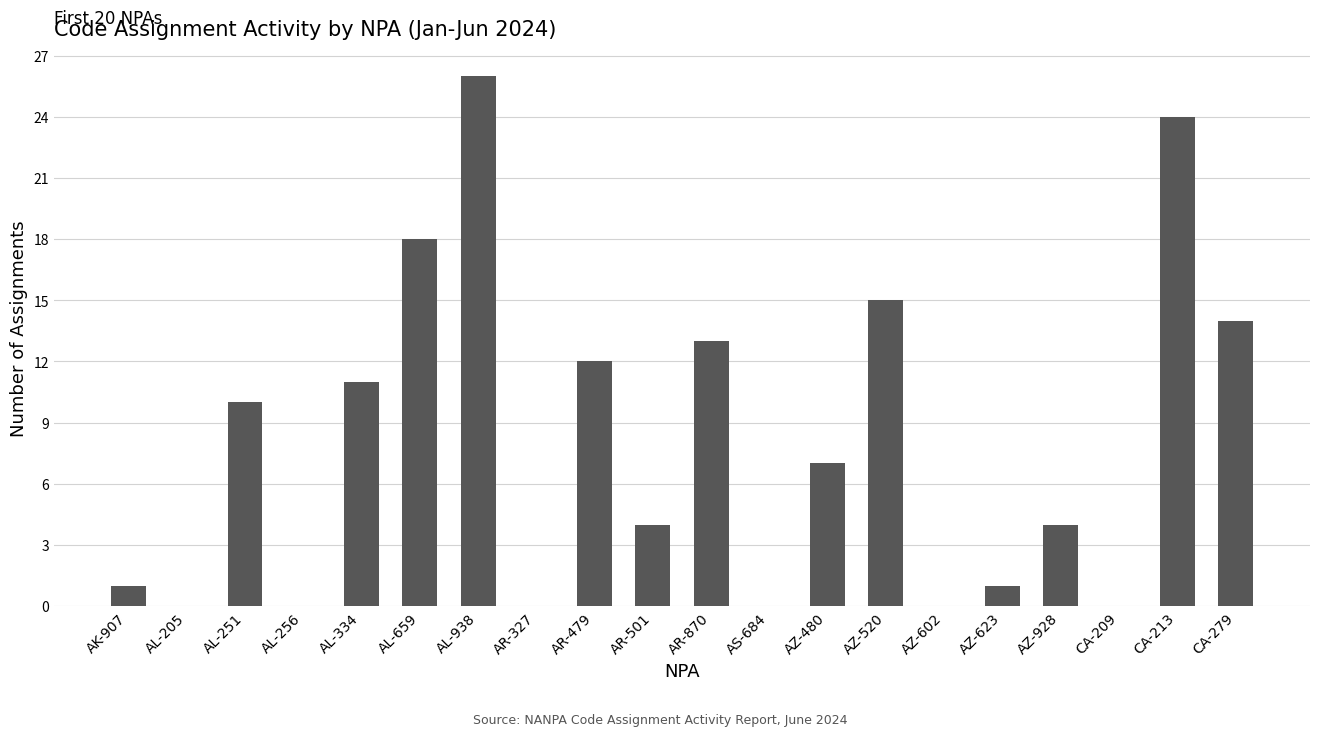

Which label corresponds to the largest value in the chart?

AL-938